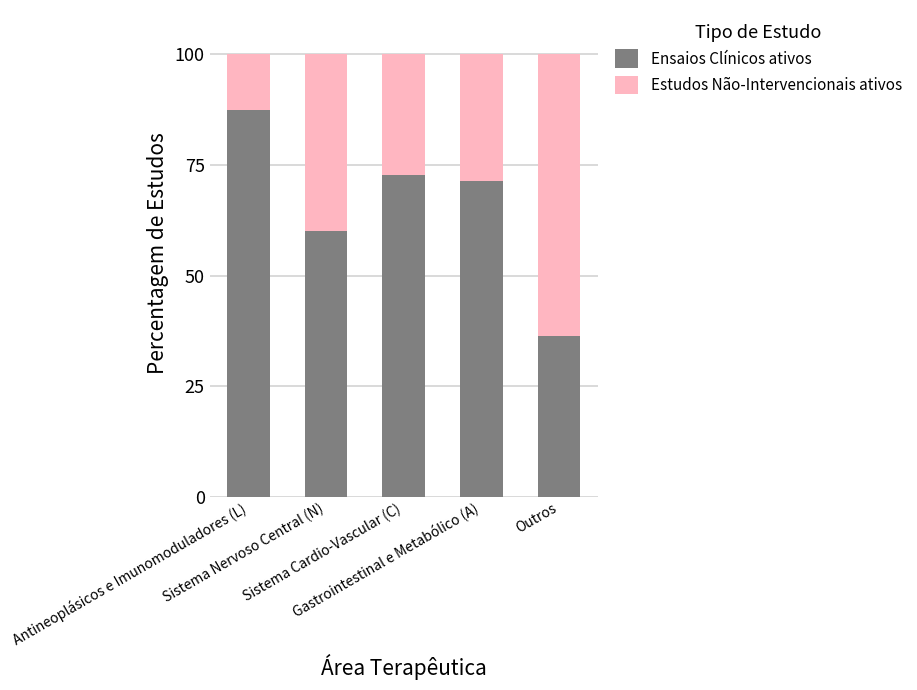

What is the maximum value for Ensaios Clínicos ativos?

87.5